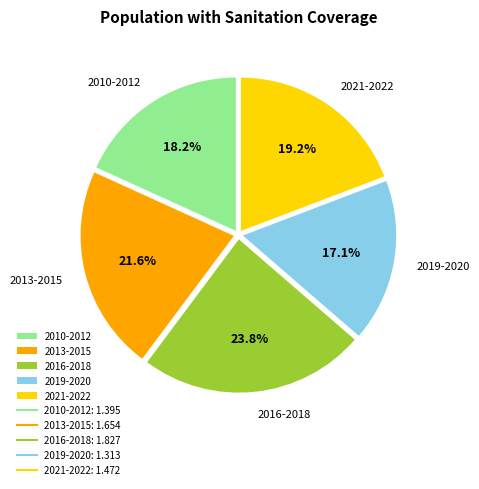

Rank the categories by value from highest to lowest.

2016-2018, 2013-2015, 2021-2022, 2010-2012, 2019-2020